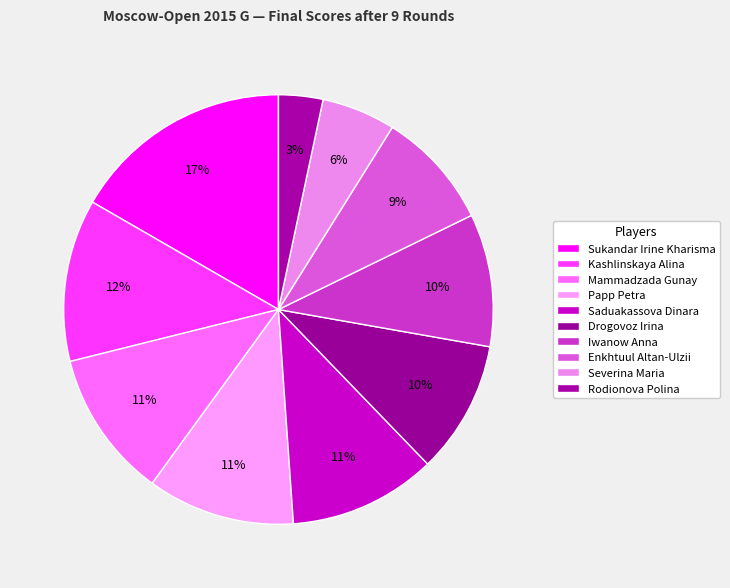

How many segments does this pie chart have?

10